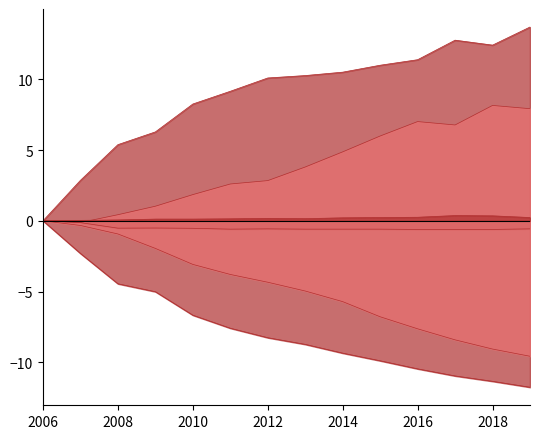

List the series in order of their peak value, lowest first.

Ensino fundamental incompleto, Ensino fundamental completo, Ensino medio completo, Doutorado, Mestrado, Ensino superior completo